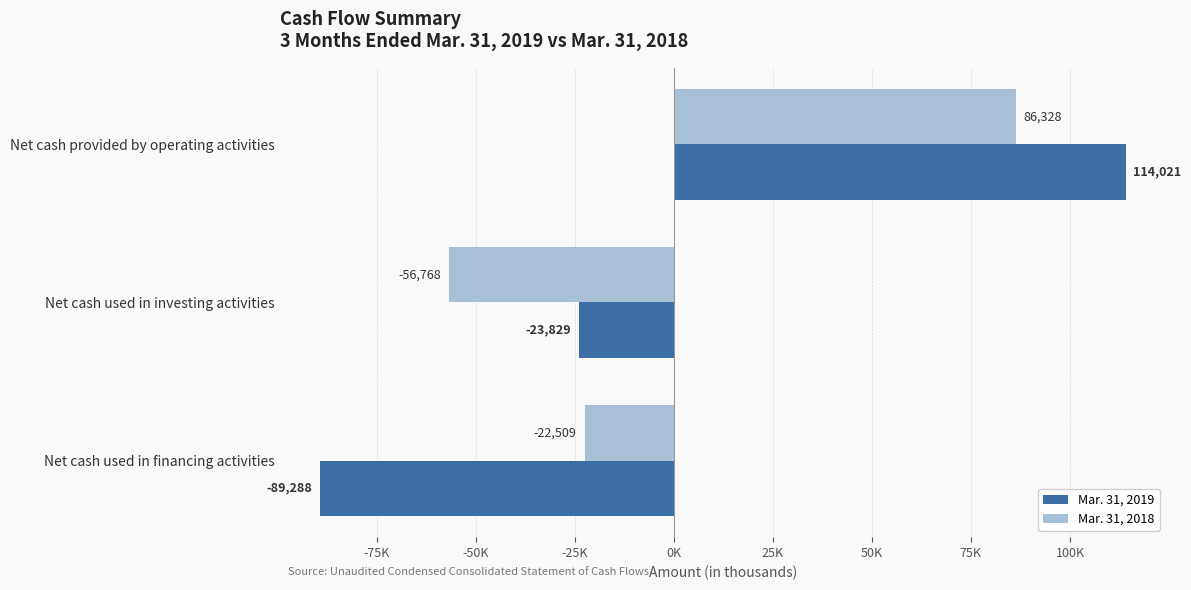

Where is Mar. 31, 2019 nearest to the value 12366?

Net cash used in investing activities